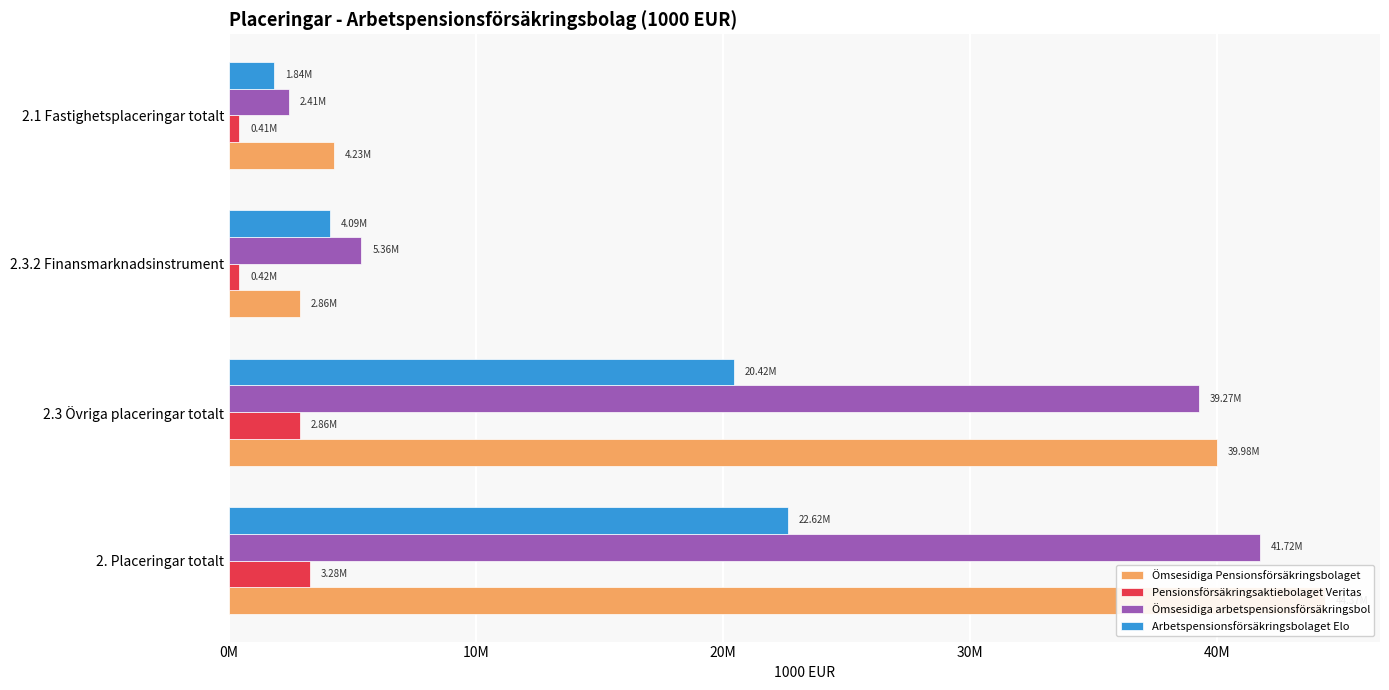

How many groups of bars are there?

4